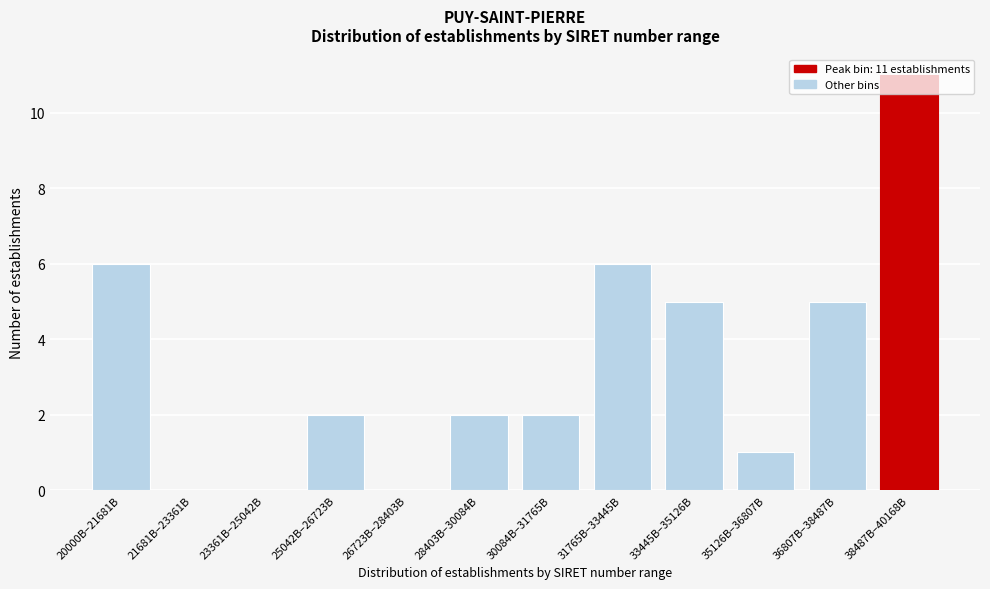

What is the sum of the values at 33445B–35126B and 25042B–26723B?

7